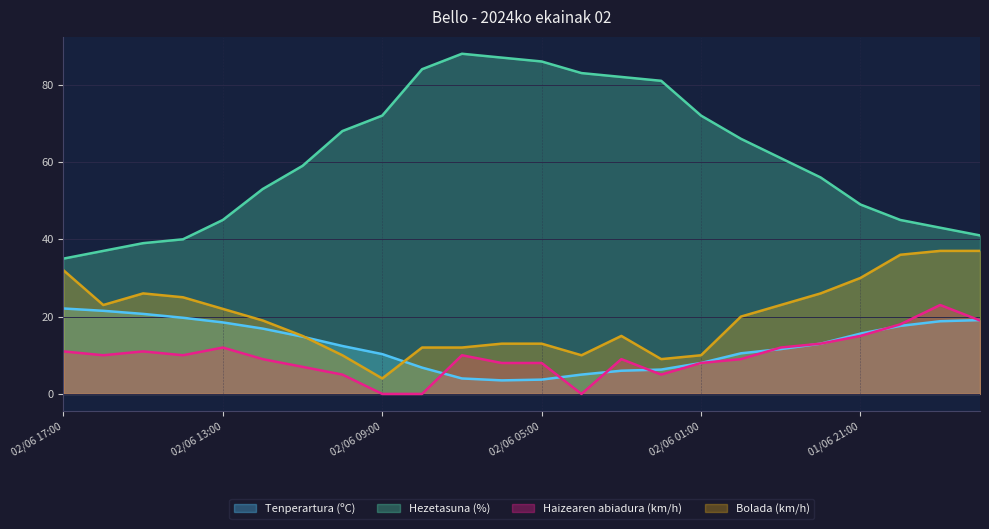

At which label is Haizearen abiadura (km/h) closest to 11?

02/06 17:00